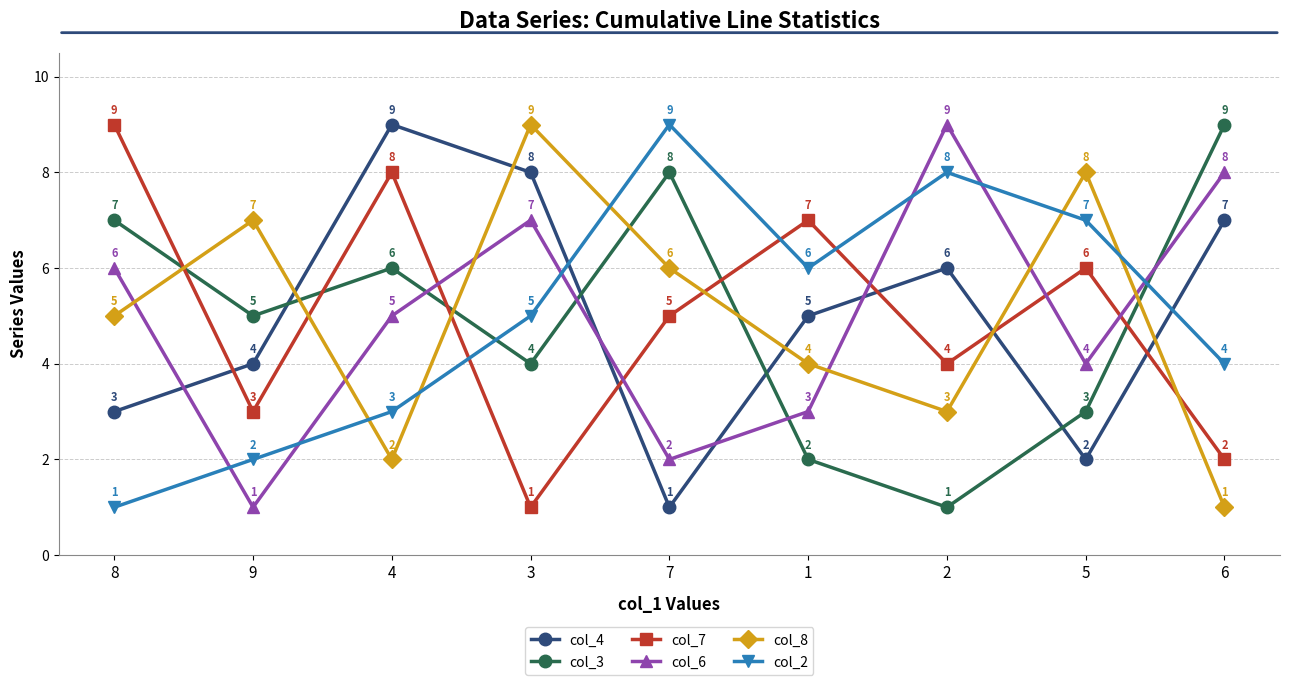

Reading left to right, extract all data points from this chart.

col_4: 8=3	9=4	4=9	3=8	7=1	1=5	2=6	5=2	6=7
col_3: 8=7	9=5	4=6	3=4	7=8	1=2	2=1	5=3	6=9
col_7: 8=9	9=3	4=8	3=1	7=5	1=7	2=4	5=6	6=2
col_6: 8=6	9=1	4=5	3=7	7=2	1=3	2=9	5=4	6=8
col_8: 8=5	9=7	4=2	3=9	7=6	1=4	2=3	5=8	6=1
col_2: 8=1	9=2	4=3	3=5	7=9	1=6	2=8	5=7	6=4